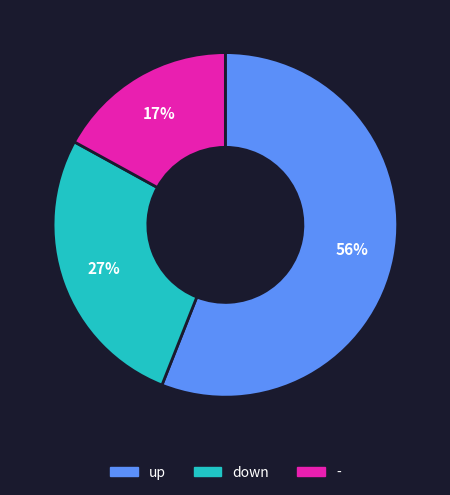

Between down and up, which is larger?

up